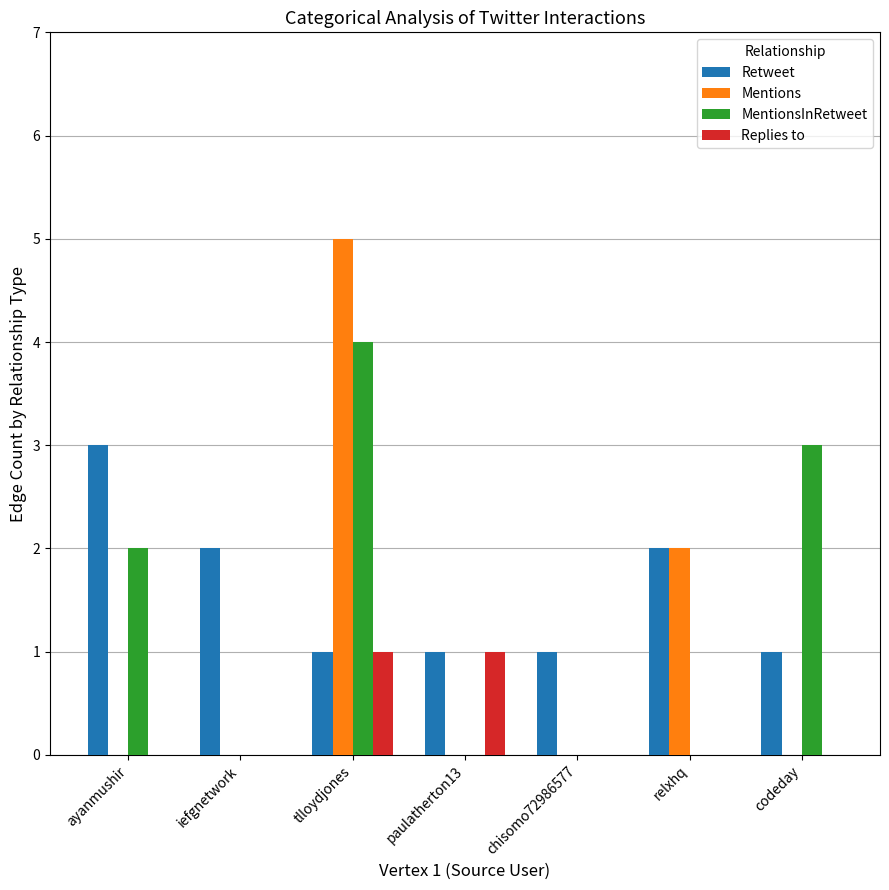

What is the greatest value displayed?

5